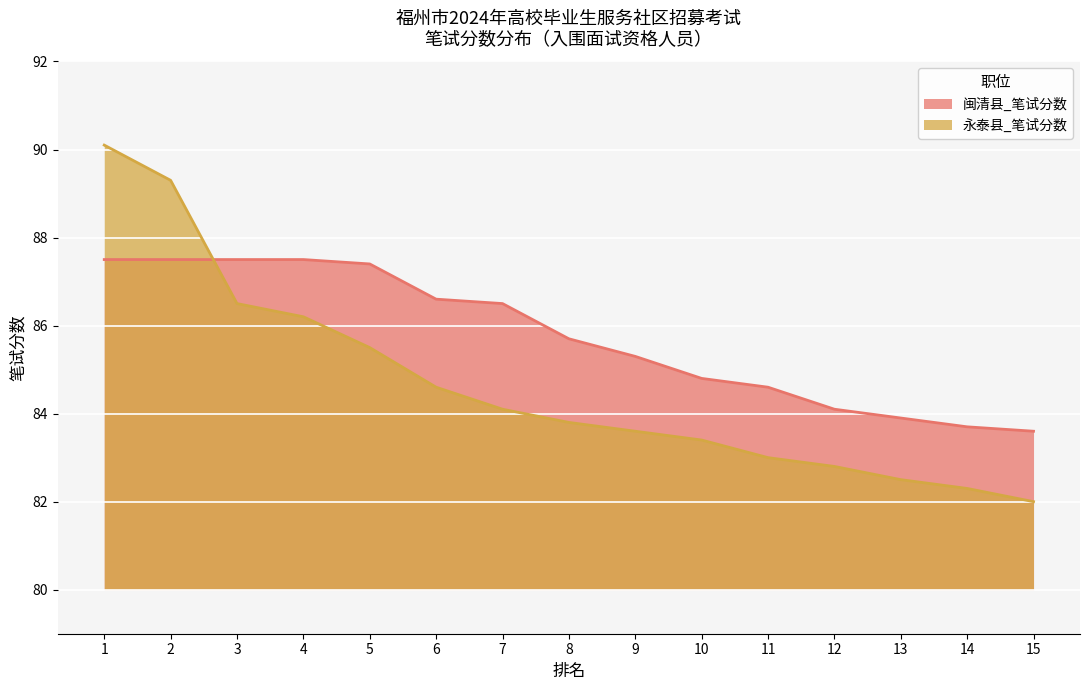

Reading right to left, what are all the values shown in this chart?

闽清县_笔试分数: 83.6	83.7	83.9	84.1	84.6	84.8	85.3	85.7	86.5	86.6	87.4	87.5	87.5	87.5	87.5
永泰县_笔试分数: 82.0	82.3	82.5	82.8	83.0	83.4	83.6	83.8	84.1	84.6	85.5	86.2	86.5	89.3	90.1